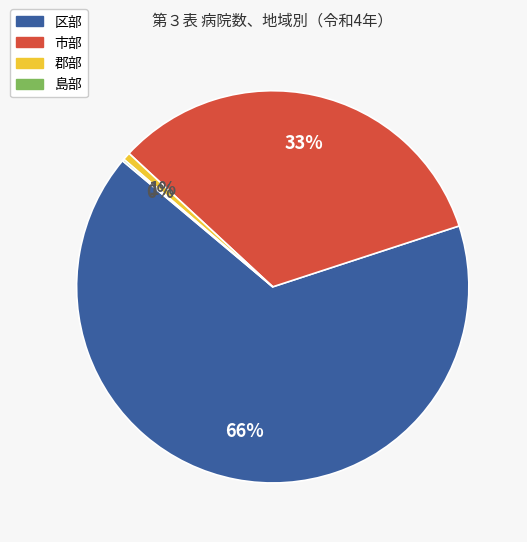

The 市部 slice represents 33% of the pie. True or false?

True